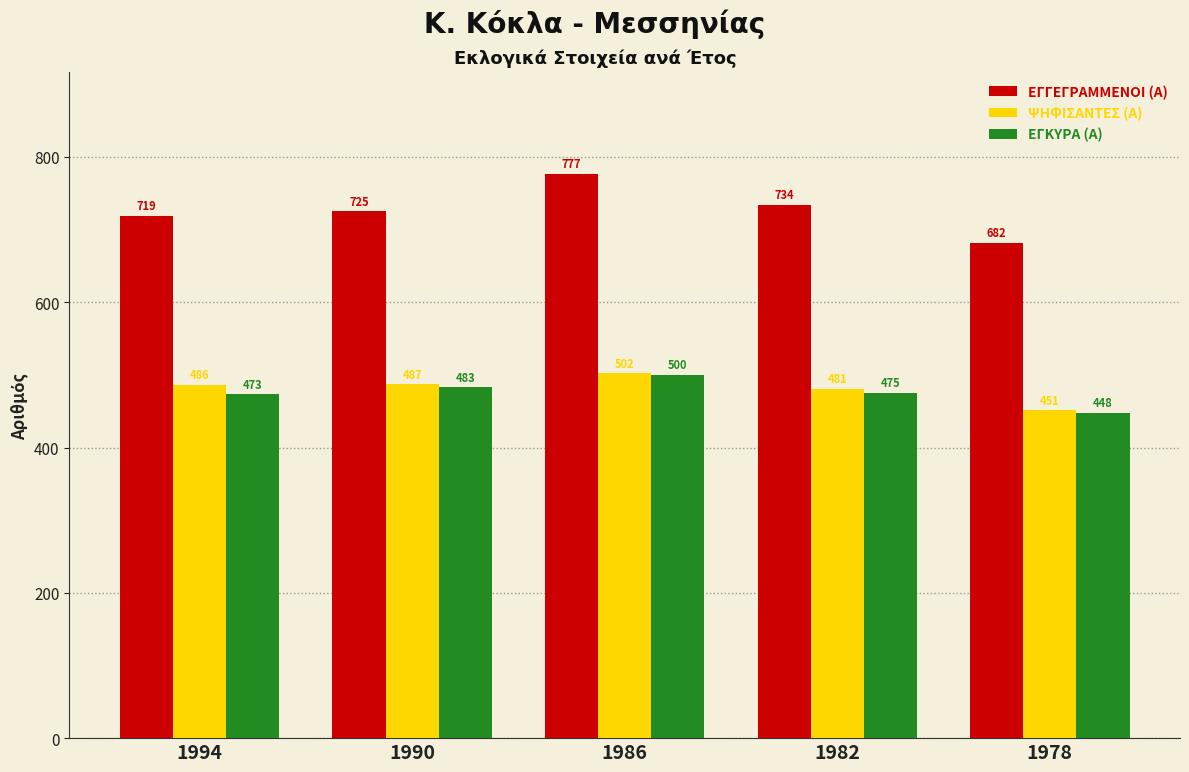

The ΕΓΚΥΡΑ (Α) series shows 802 at 1994. True or false?

False